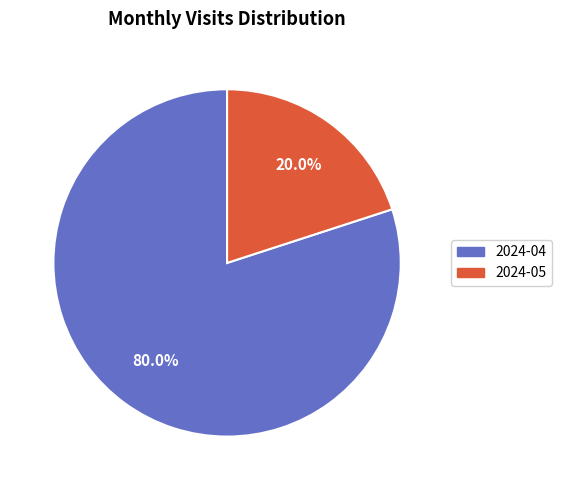

What is the total percentage of 2024-04 and 2024-05?

100.0%